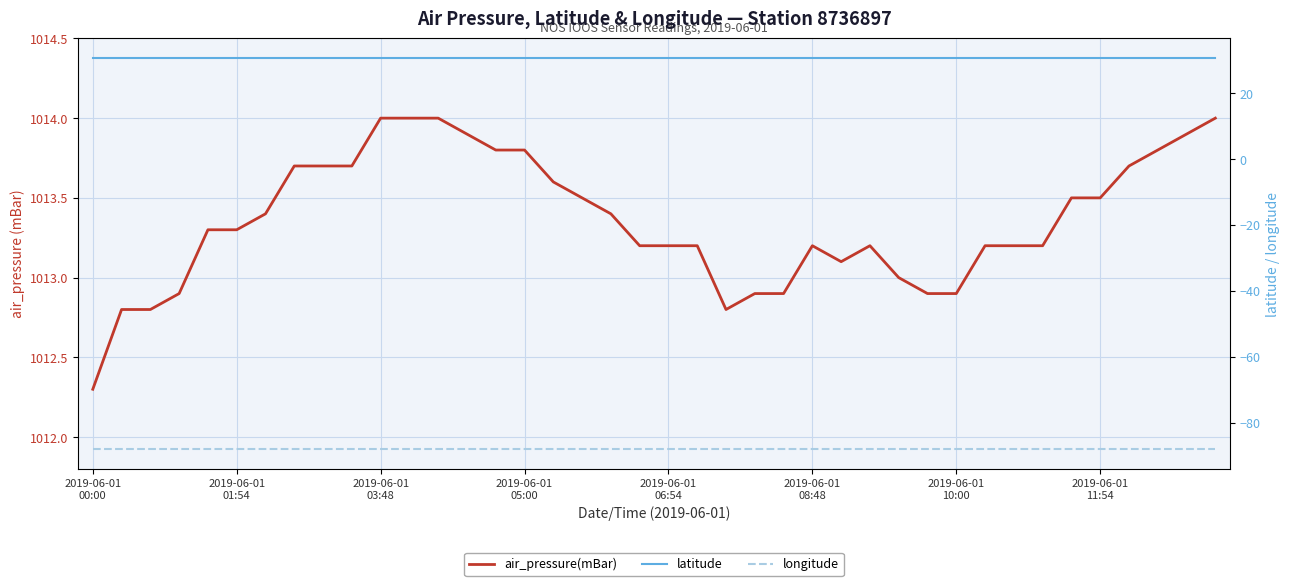

The value of longitude at 2019-06-01
01:54 is -88.1. True or false?

True